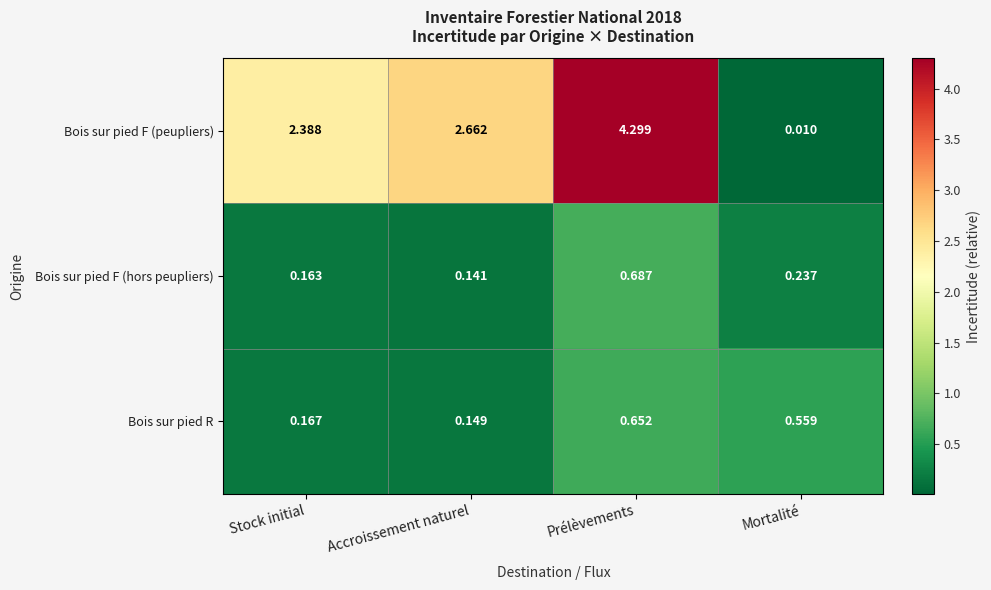

List the series in order of their peak value, highest first.

Bois sur pied F (peupliers), Bois sur pied F (hors peupliers), Bois sur pied R